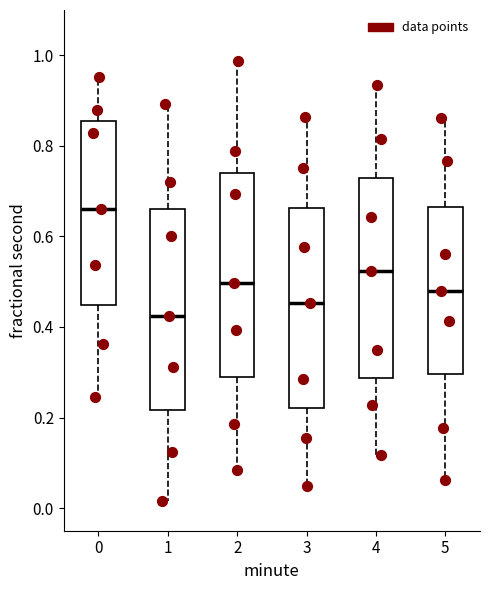

Reading left to right, read every box against the y-axis: the position of its median line, the range the box covers, and the ends of its whiskers. The values are not printed on the chart, so give them approximately, as read against the axis.

0: median 0.66, box 0.44 to 0.86, whiskers 0.24 to 0.96
1: median 0.42, box 0.22 to 0.66, whiskers 0.02 to 0.90
2: median 0.50, box 0.30 to 0.74, whiskers 0.08 to 0.98
3: median 0.46, box 0.22 to 0.66, whiskers 0.04 to 0.86
4: median 0.52, box 0.28 to 0.72, whiskers 0.12 to 0.94
5: median 0.48, box 0.30 to 0.66, whiskers 0.06 to 0.86